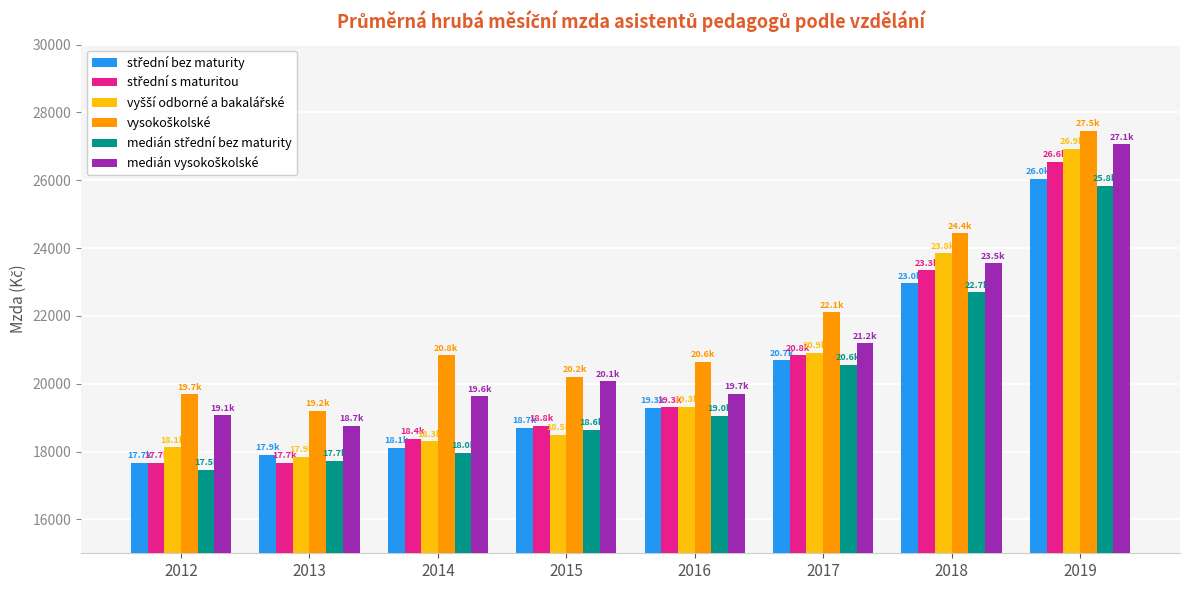

At which category is the sum across all series the highest?

2019